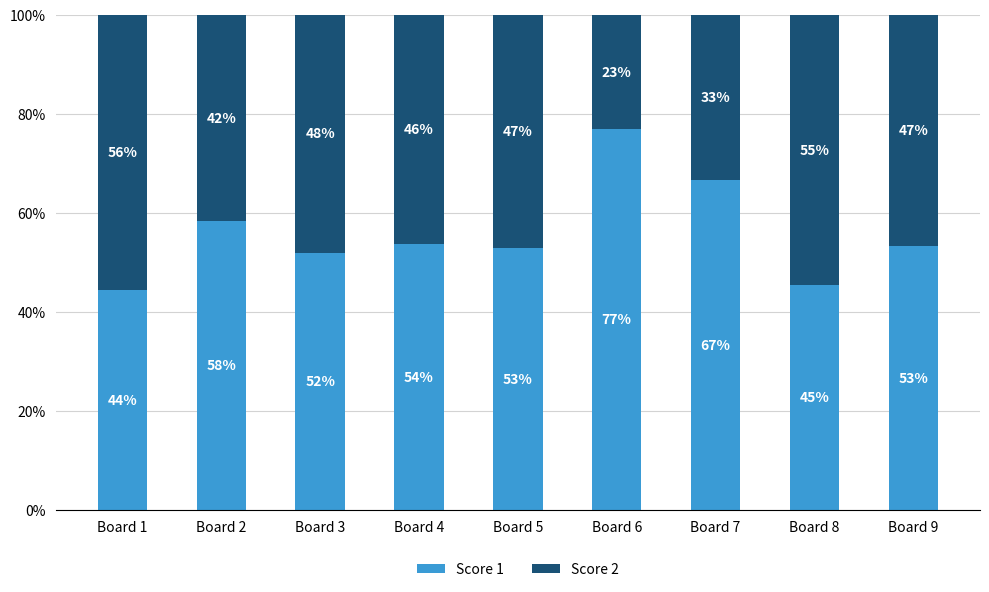

At which label does Score 1 reach its minimum?

Board 1